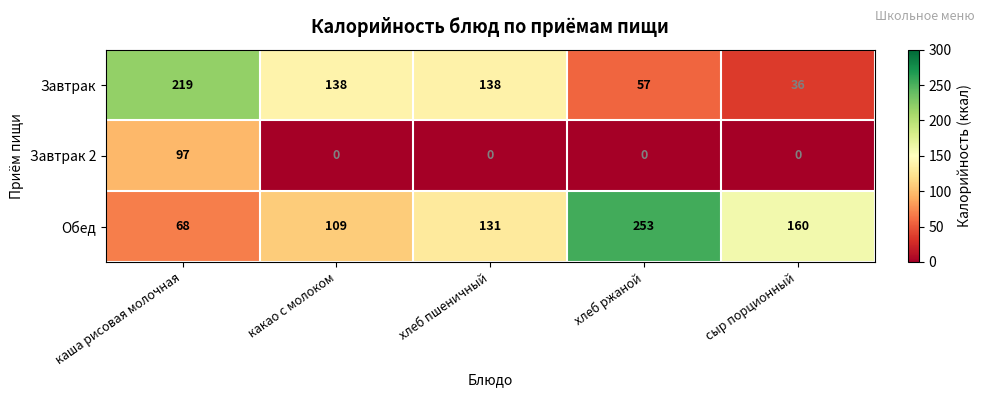

Rank the series by their maximum value, from lowest to highest.

Завтрак 2, Завтрак, Обед